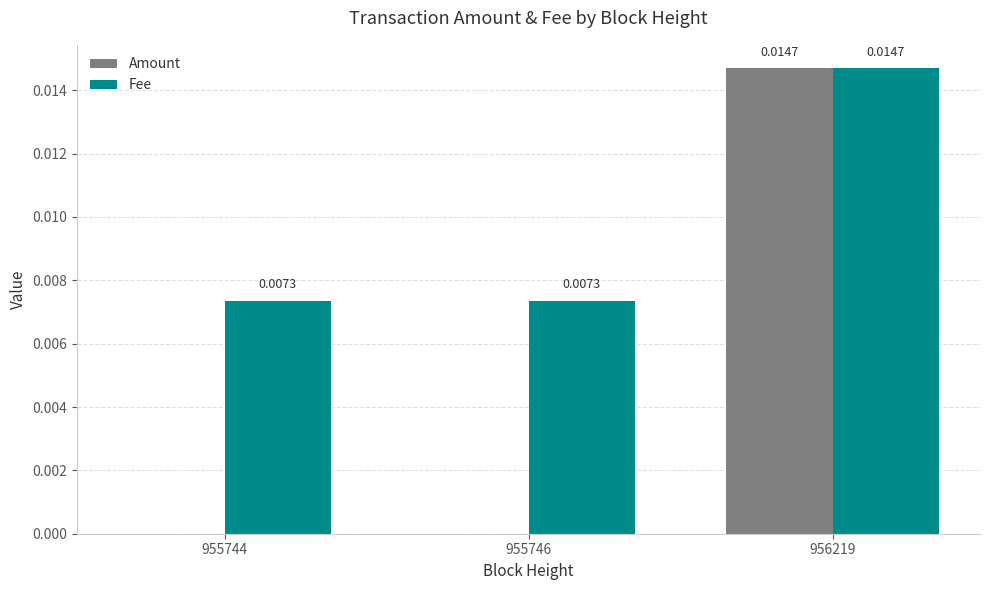

Does the chart contain stacked bars?

No